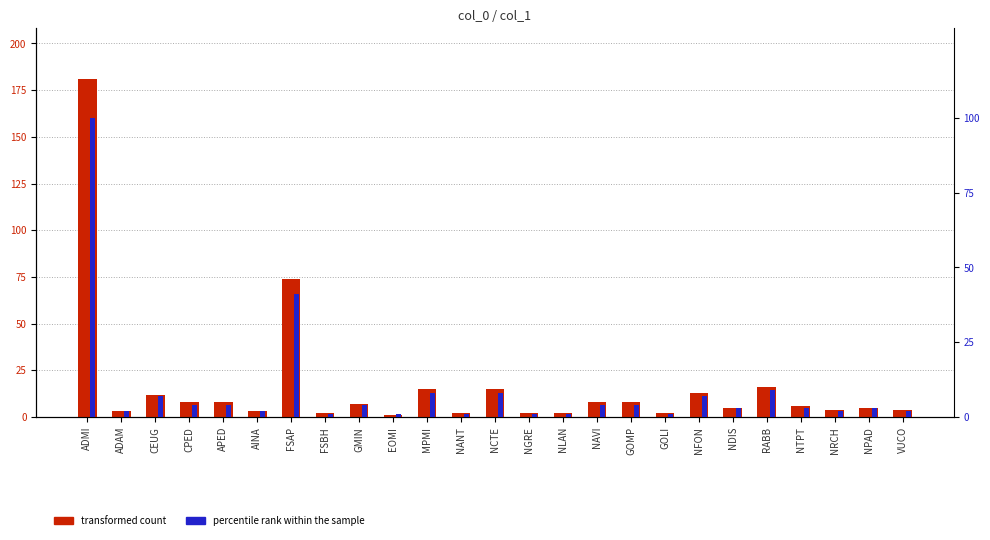

What is the label of the 14th bar from the left?

NGRE